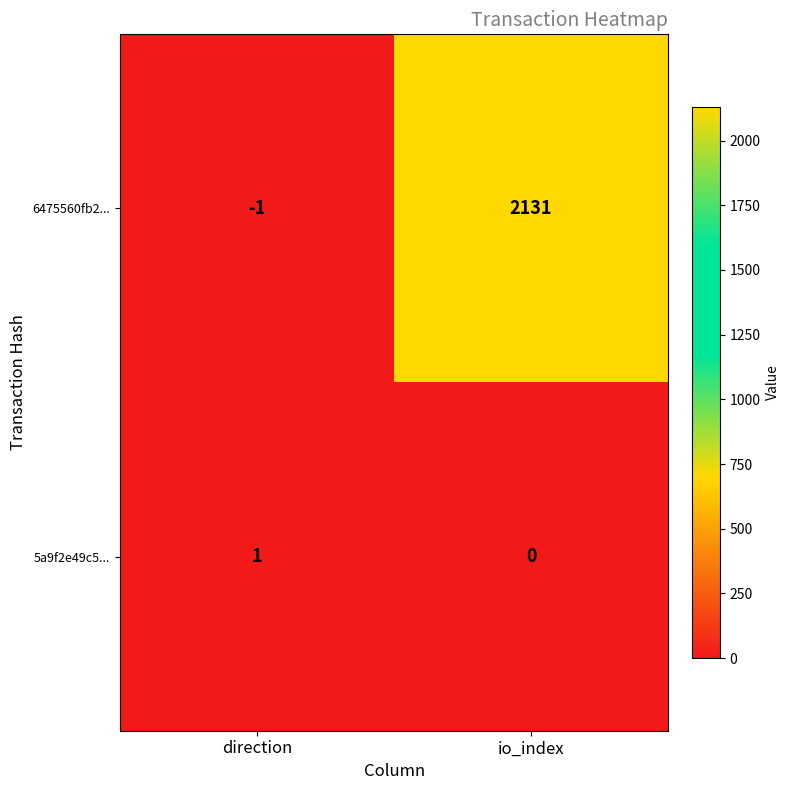

Where is 5a9f2e49c5... nearest to the value 0?

io_index